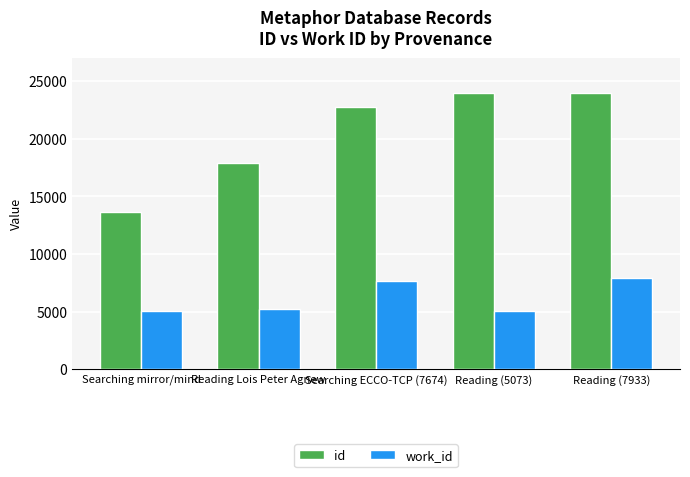

True or false: work_id has a value of 5073 at Reading (5073).

True